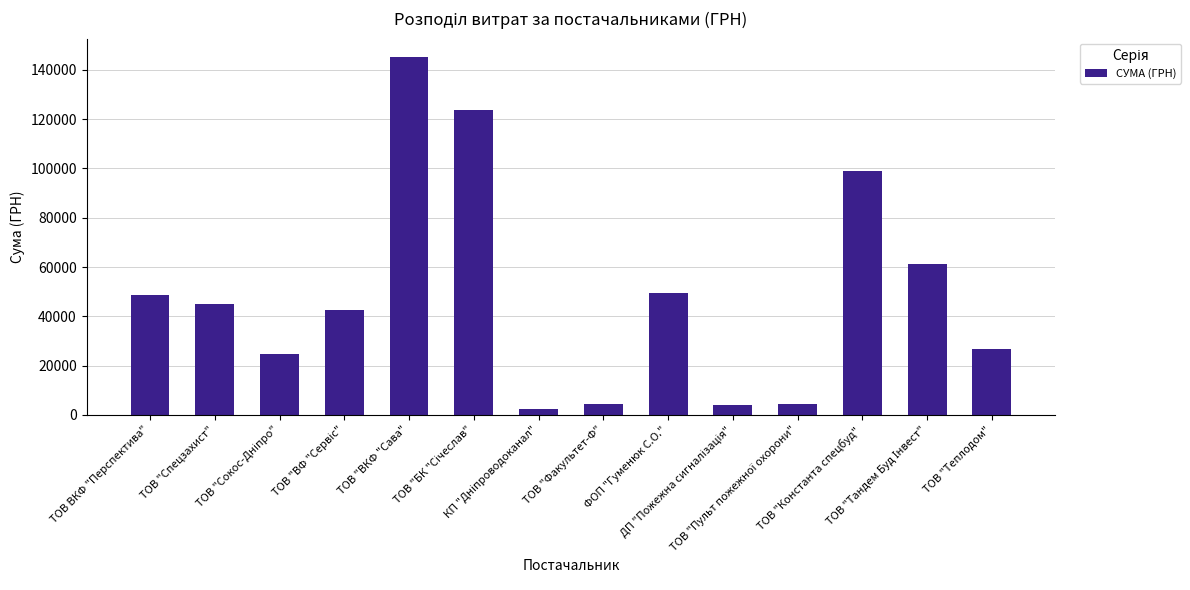

What is the greatest value displayed?

145374.0